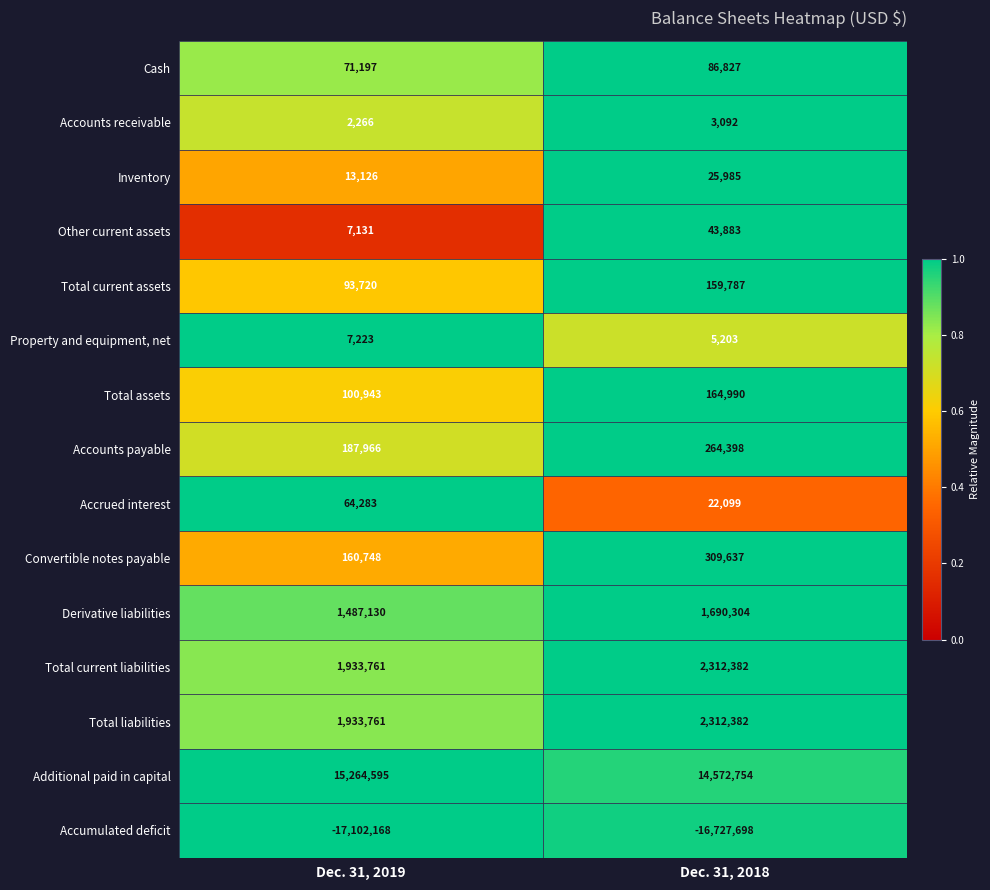

What is the smallest value displayed?

-17102168